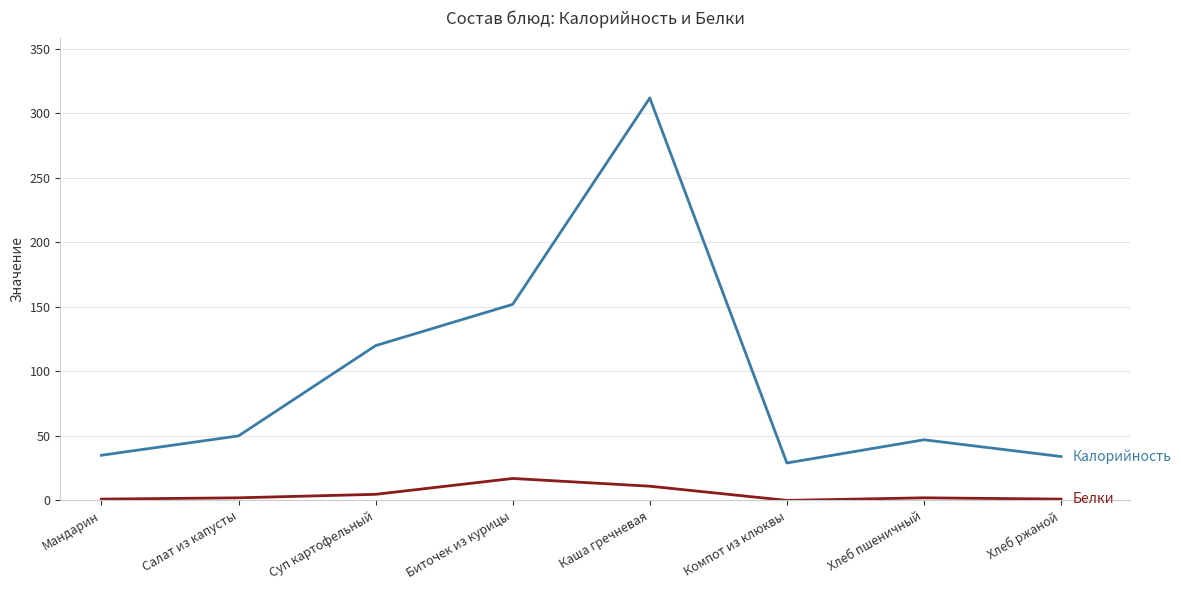

At which category does the chart reach its peak across all series?

Каша гречневая